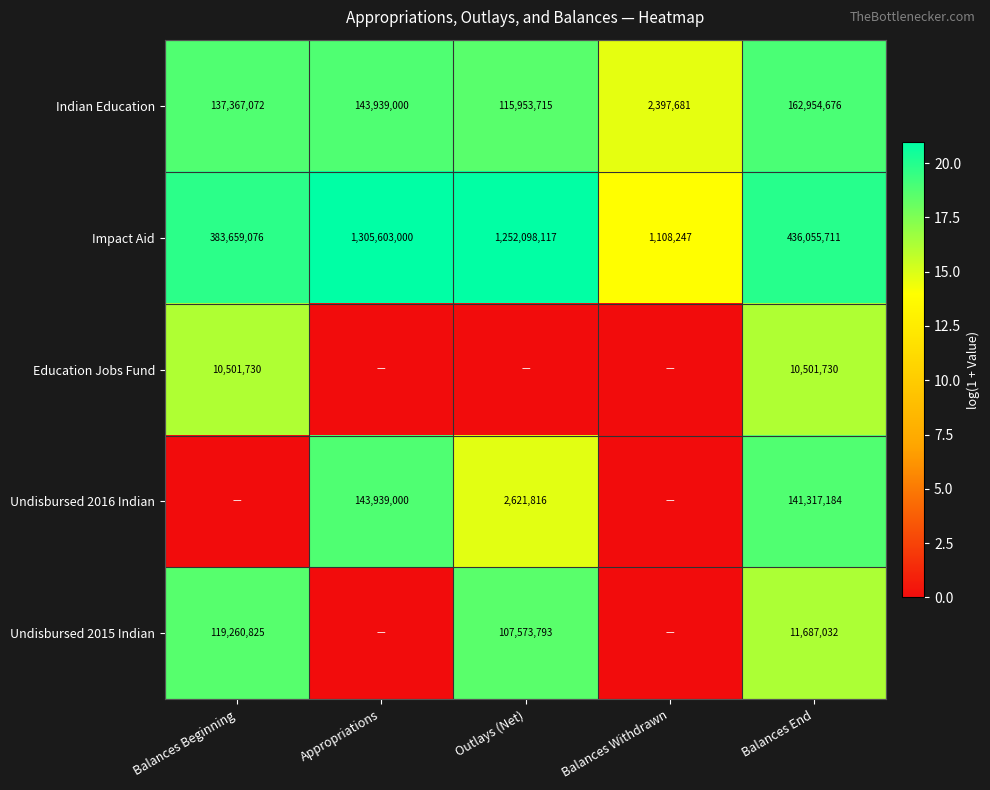

At how many categories does at least one series exceed 2?

5